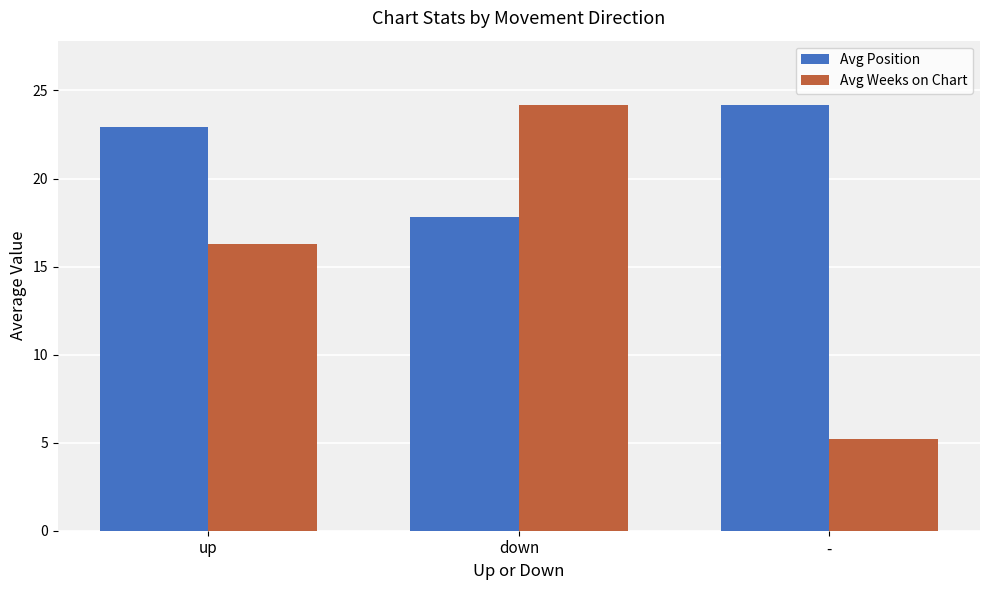

Rank the categories by Avg Position value from lowest to highest.

down, up, -